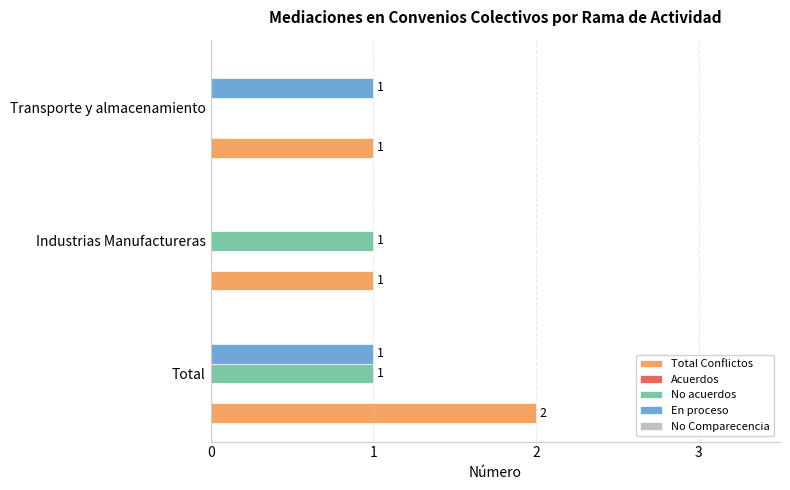

True or false: No acuerdos has a value of 1 at Industrias Manufactureras.

True